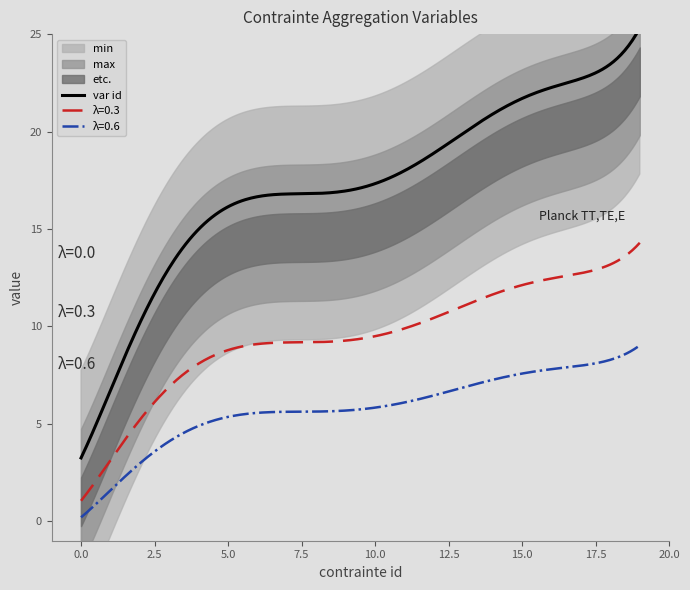

Does the chart display data point markers on the line(s)?

No